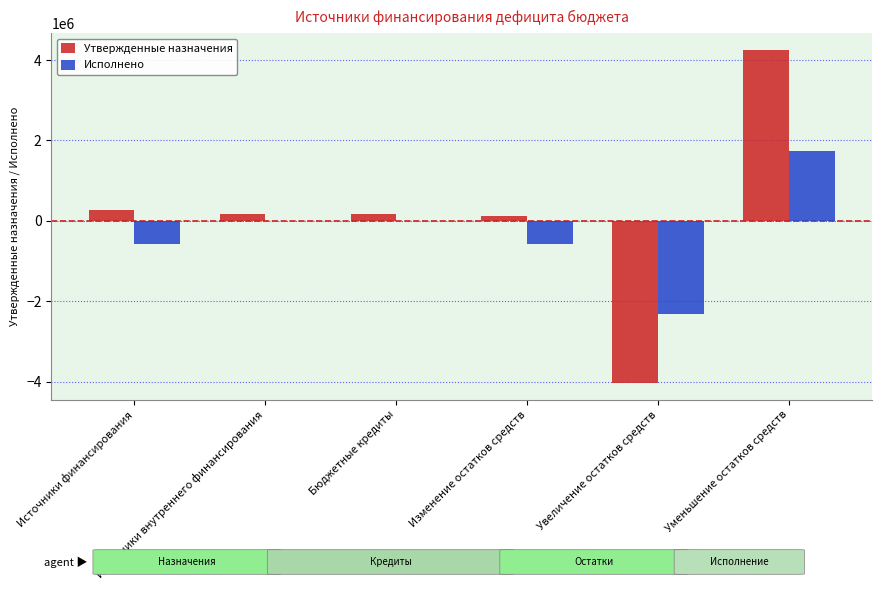

What is the difference between the Утвержденные назначения values at Изменение остатков средств and Уменьшение остатков средств?

4140309.0